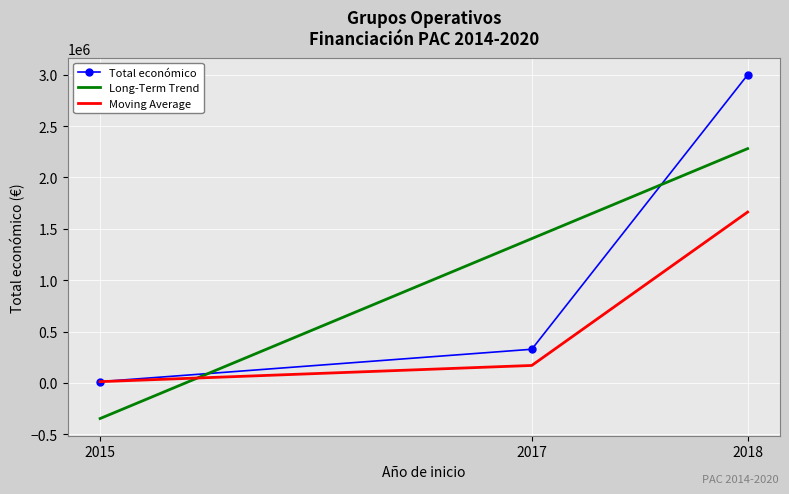

List the series in order of their peak value, lowest first.

Moving Average, Long-Term Trend, Total económico